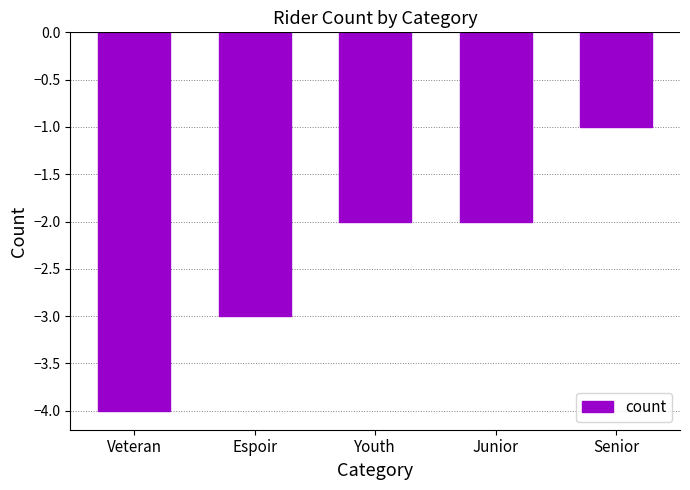

Count the values in the range -3 to -2.

3